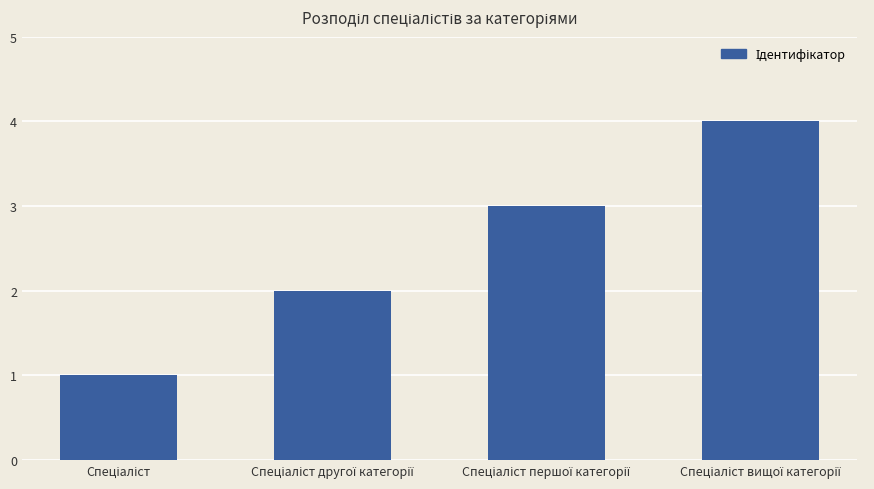

What is the sum of all values?

10